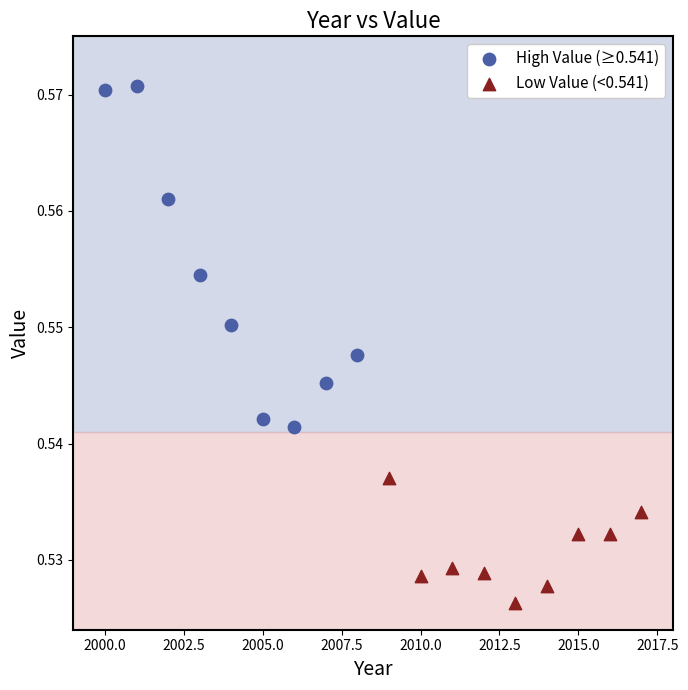

Which series reaches the minimum Y coordinate?

Low Value (<0.541)